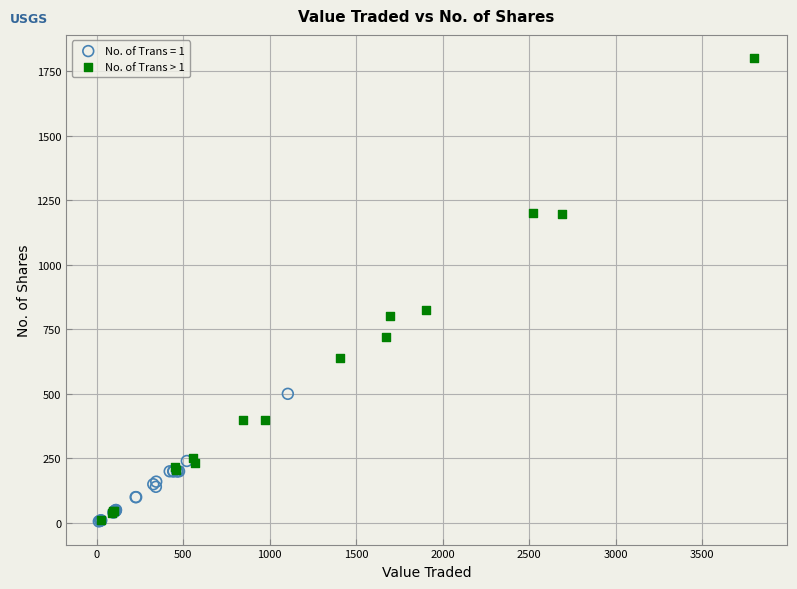

Which series reaches the maximum Y coordinate?

No. of Trans > 1